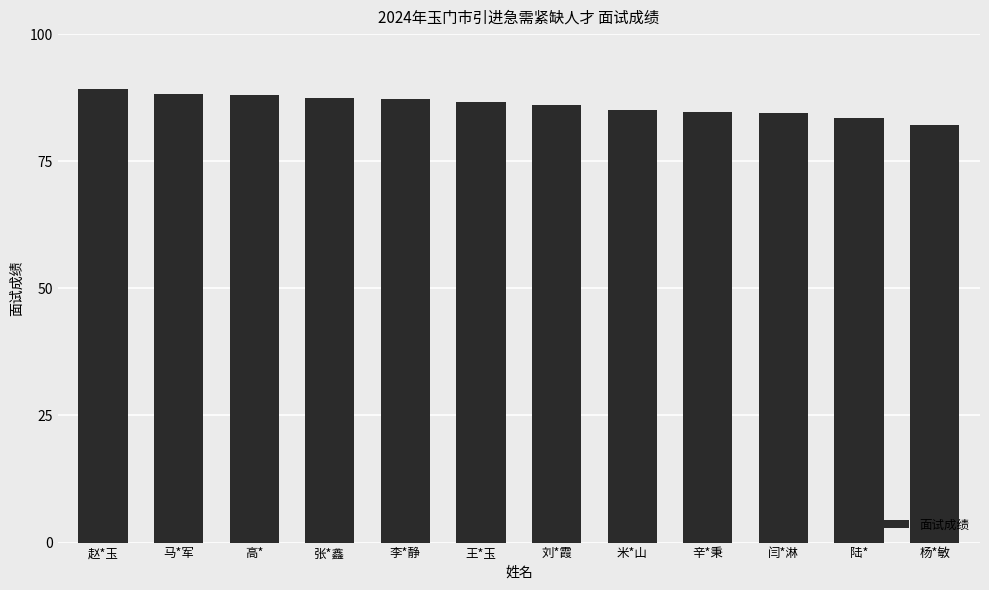

What is the smallest value displayed?

82.2